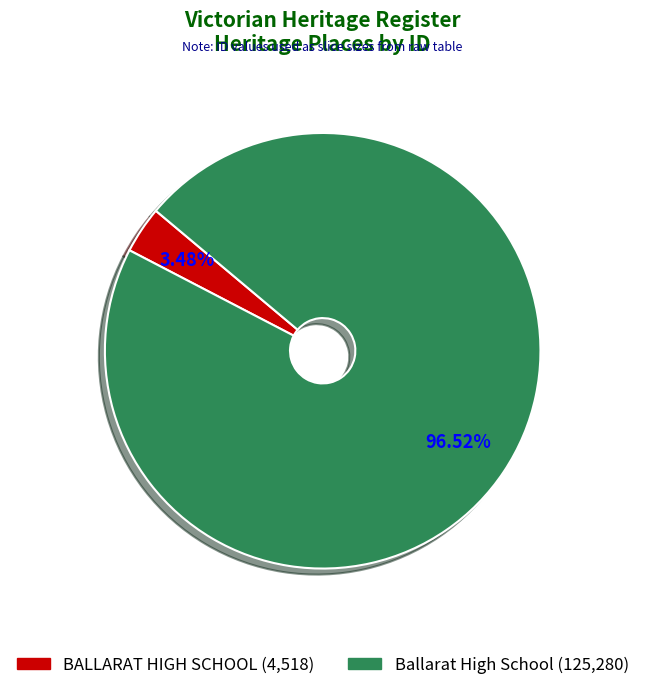

To the nearest percent, what percentage of the pie is BALLARAT HIGH SCHOOL?

3%